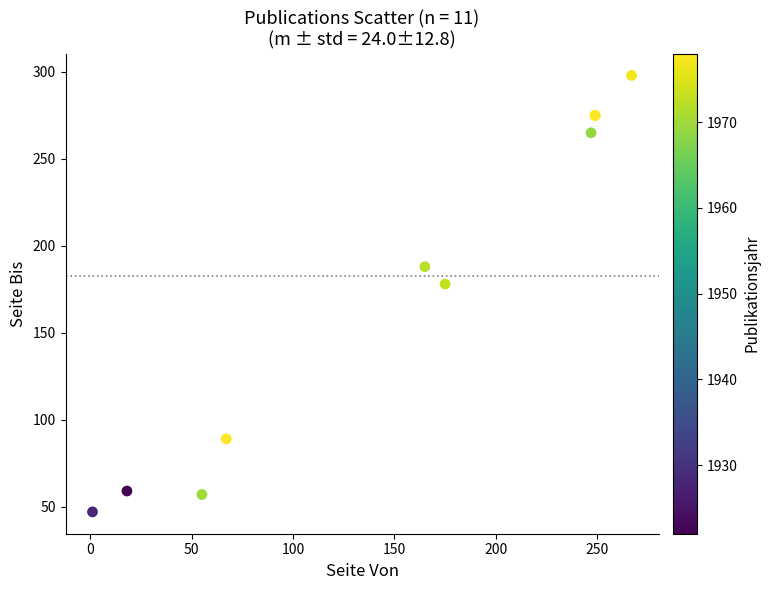

What Y value in the scatter plot is closest to 172?

178